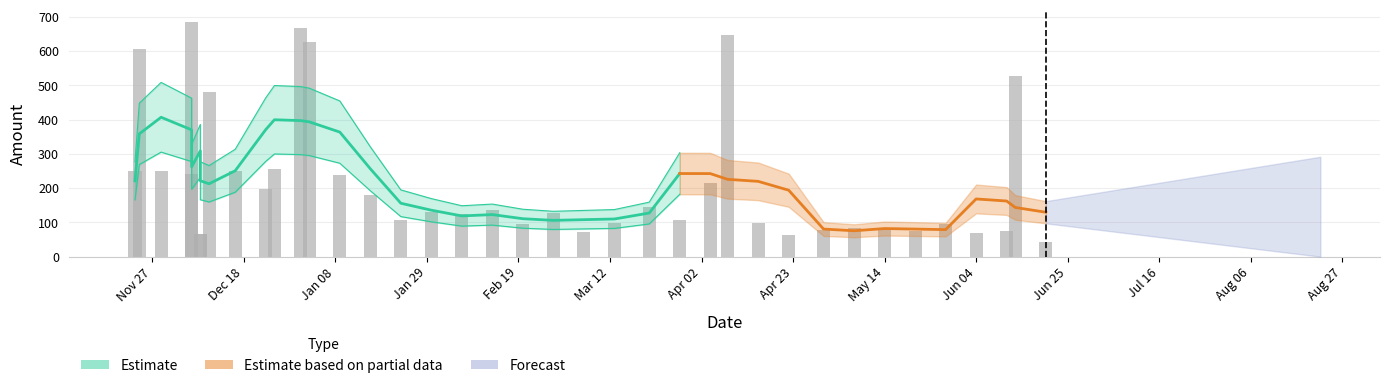

How many bars are there in total?

38